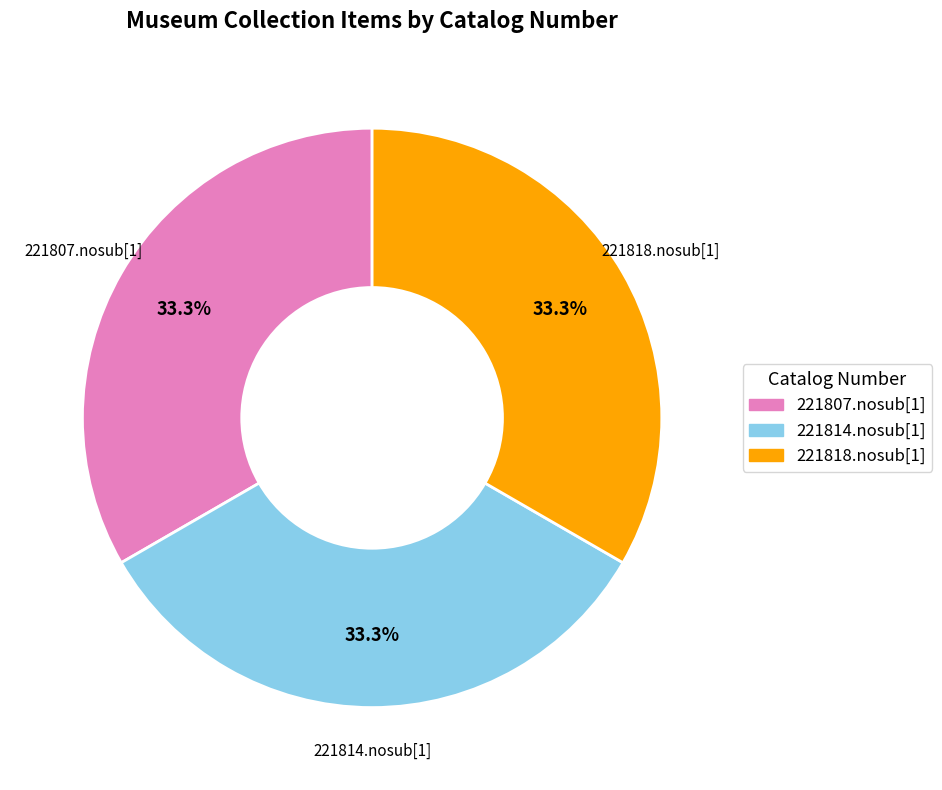

To the nearest percent, what portion does 221814.nosub[1] represent?

33%